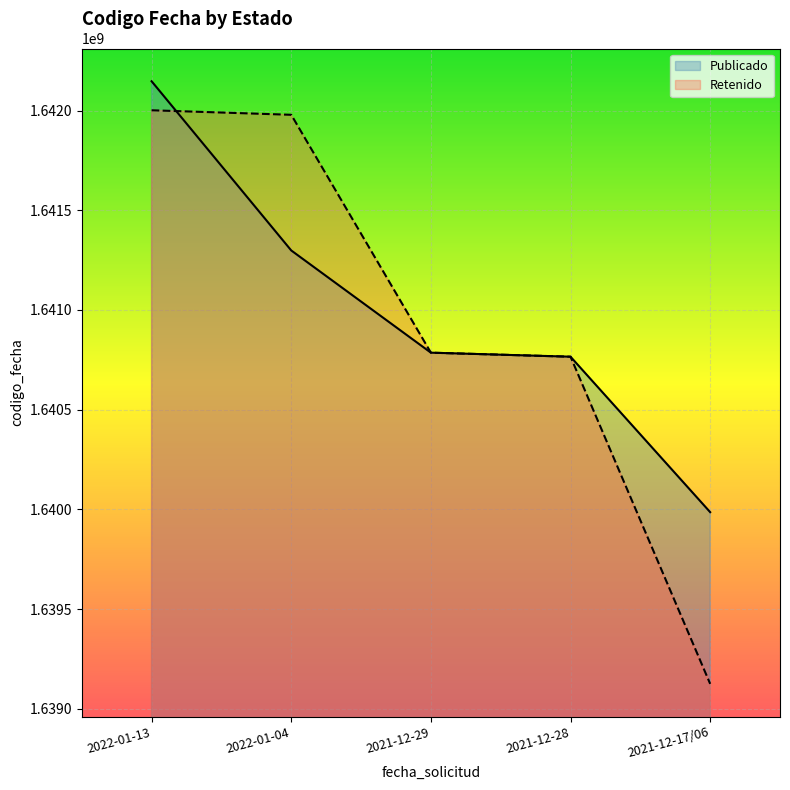

At which label is Retenido closest to 1640563460?

2021-12-28